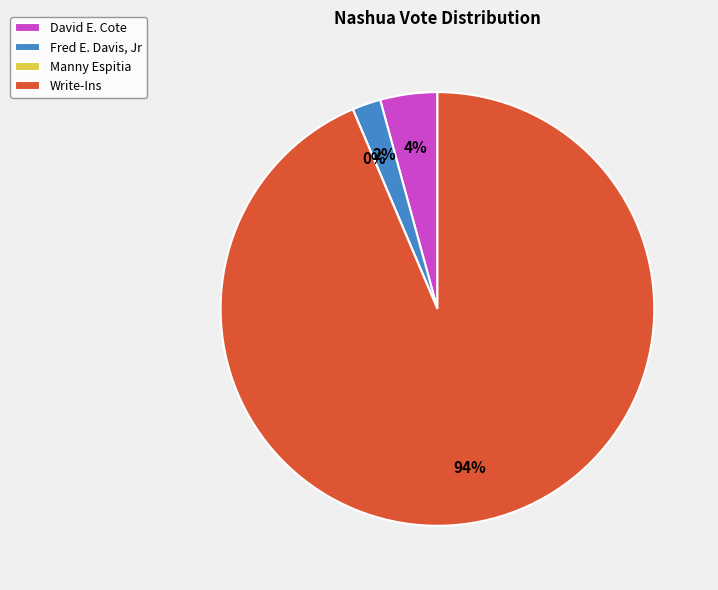

Rank the categories by value from highest to lowest.

Write-Ins, David E. Cote, Fred E. Davis, Jr, Manny Espitia